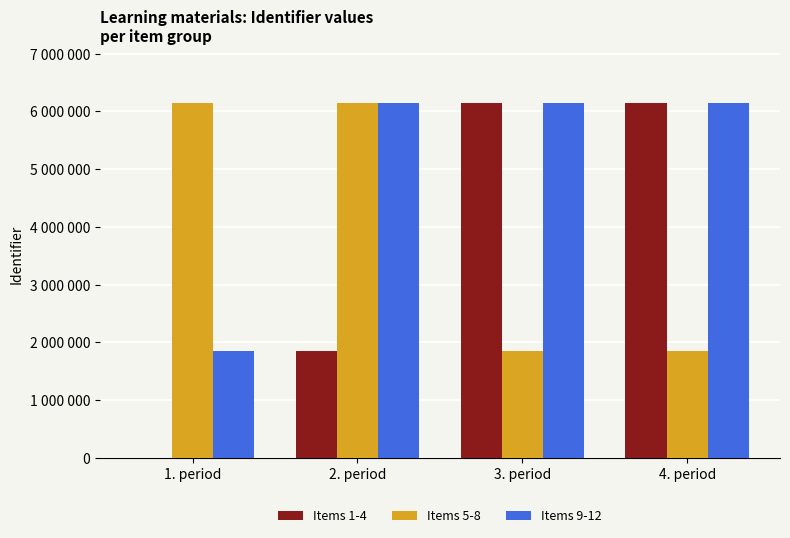

Are the bars grouped side by side (vs. stacked)?

Yes